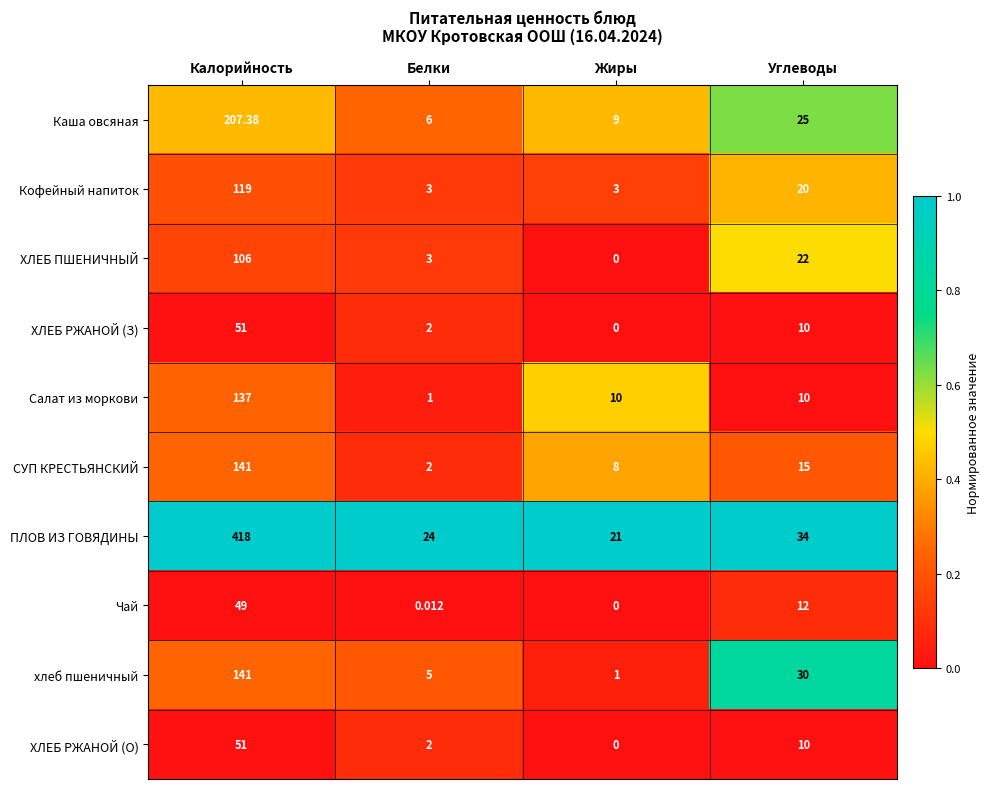

At which label is ХЛЕБ ПШЕНИЧНЫЙ closest to 53?

Углеводы